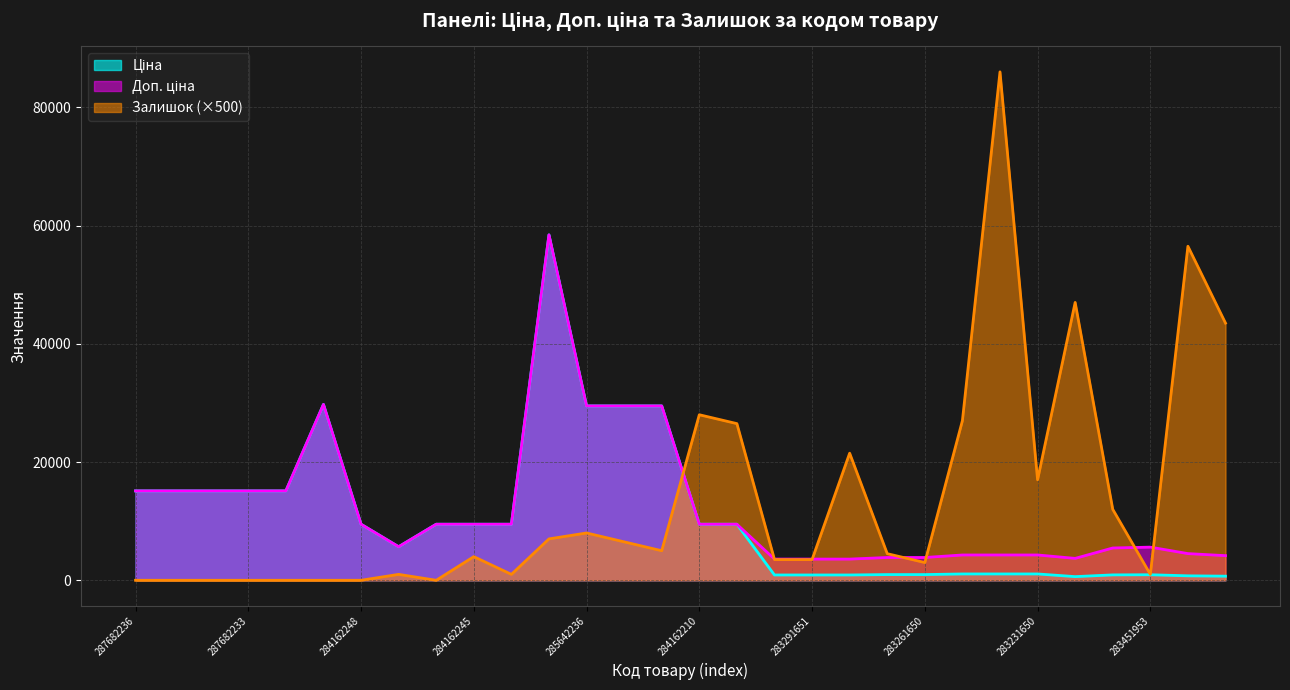

At which label does Залишок first exceed 4500?

285662232